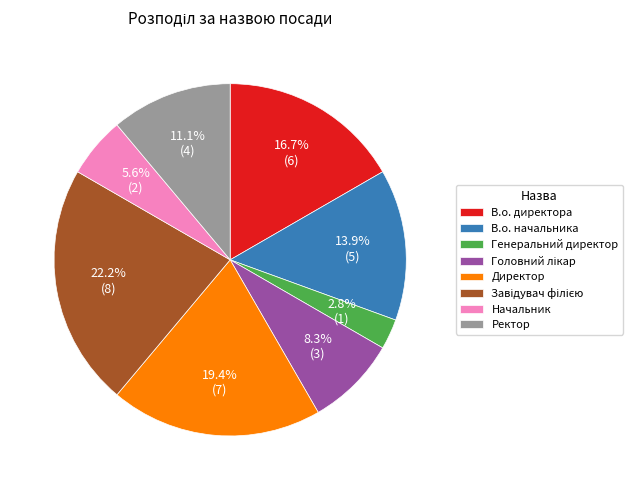

What is the smallest slice in the pie chart?

Генеральний директор